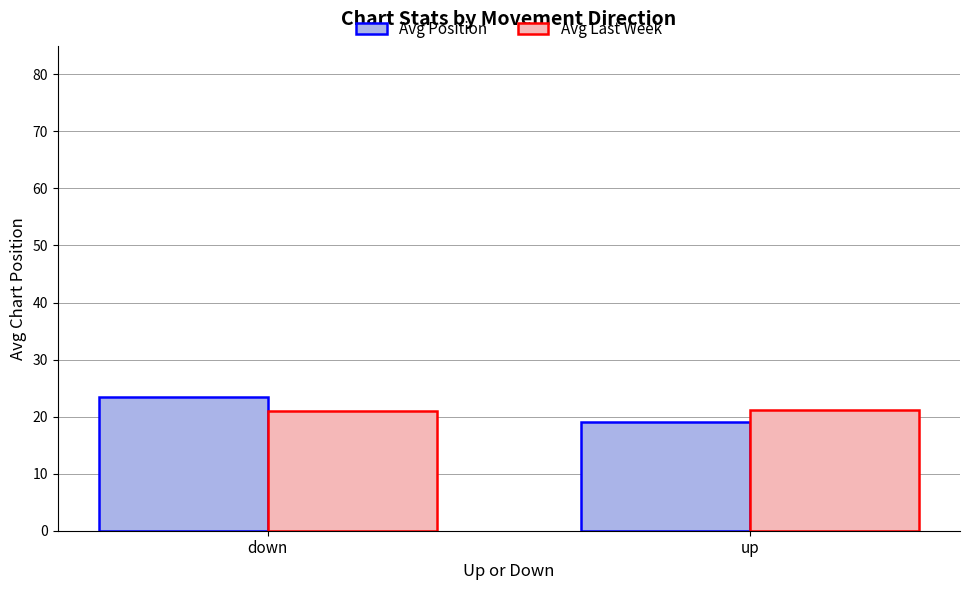

At which category is the sum across all series the highest?

down